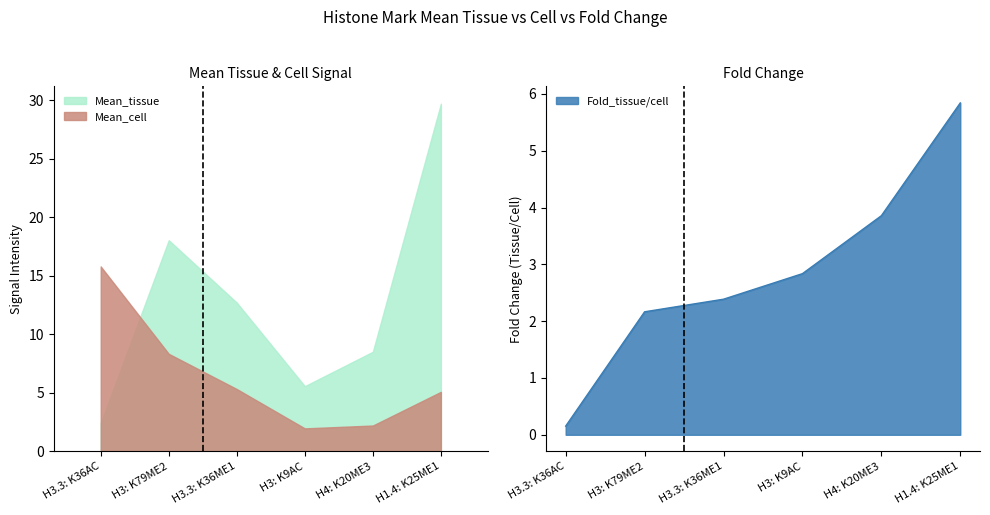

What is the difference between the Fold_tissue_cell values at H3.3: K36AC and H1.4: K25ME1?

5.7